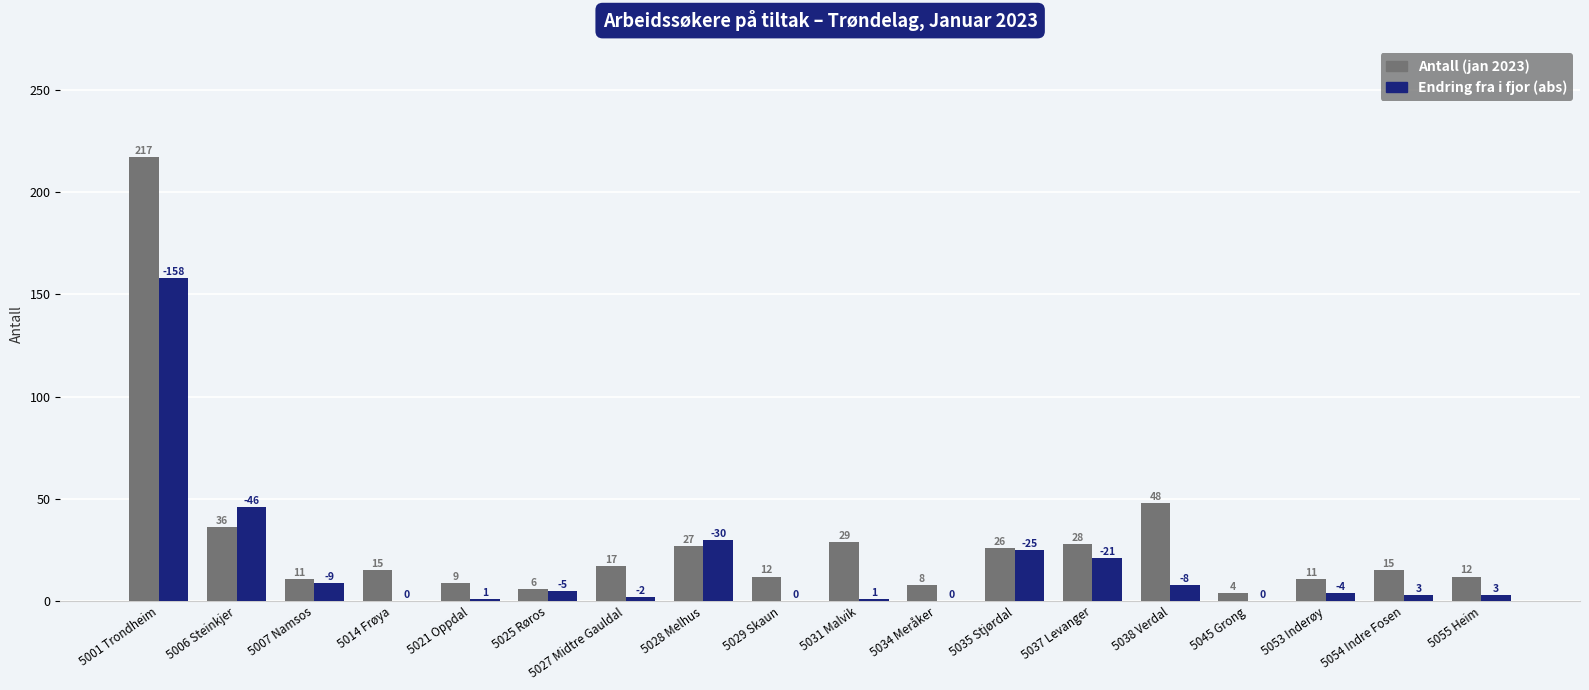

How many groups of bars are there?

18